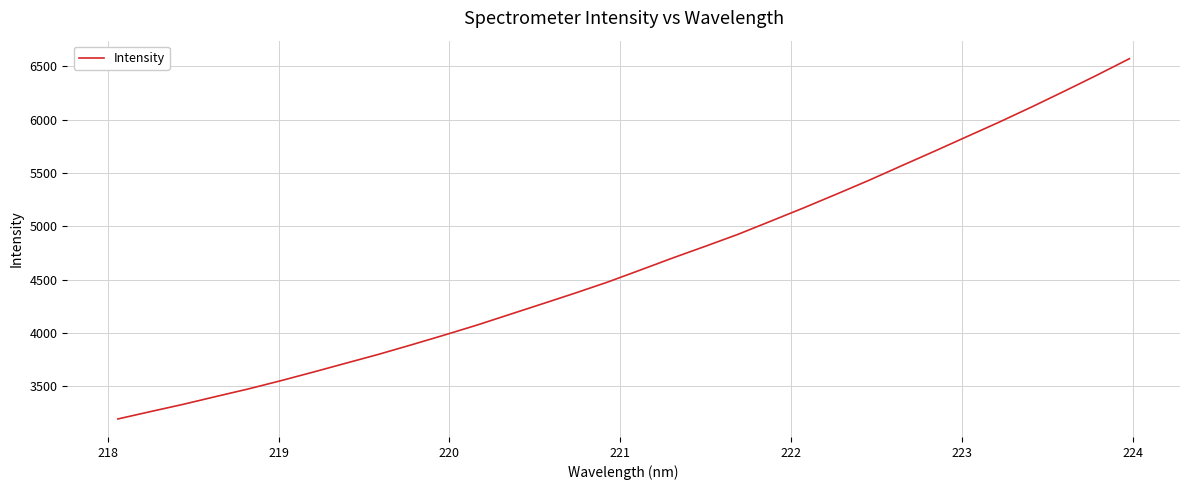

What is the smallest value displayed?

3193.5